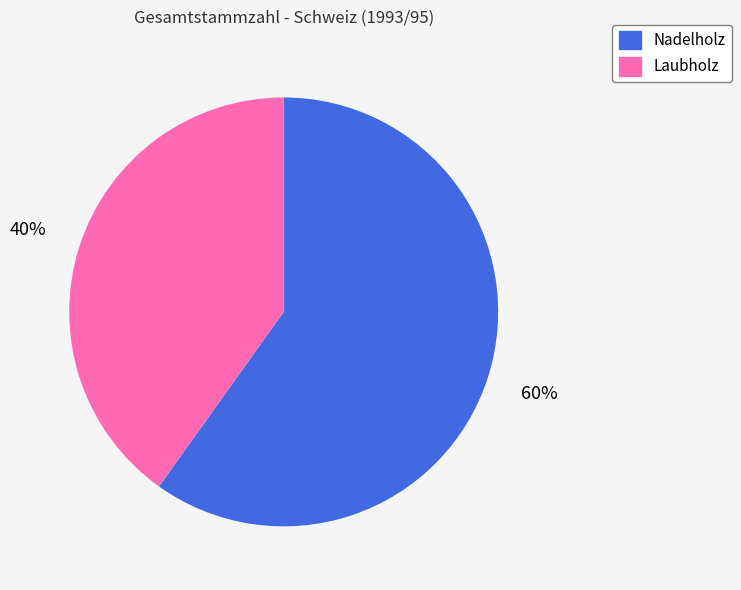

Approximately how many times larger is the value at Laubholz compared to Nadelholz?

0.7